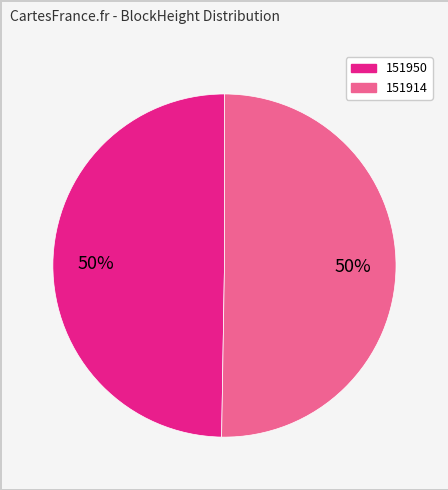

To the nearest percent, what percentage of the pie is 151914?

50%